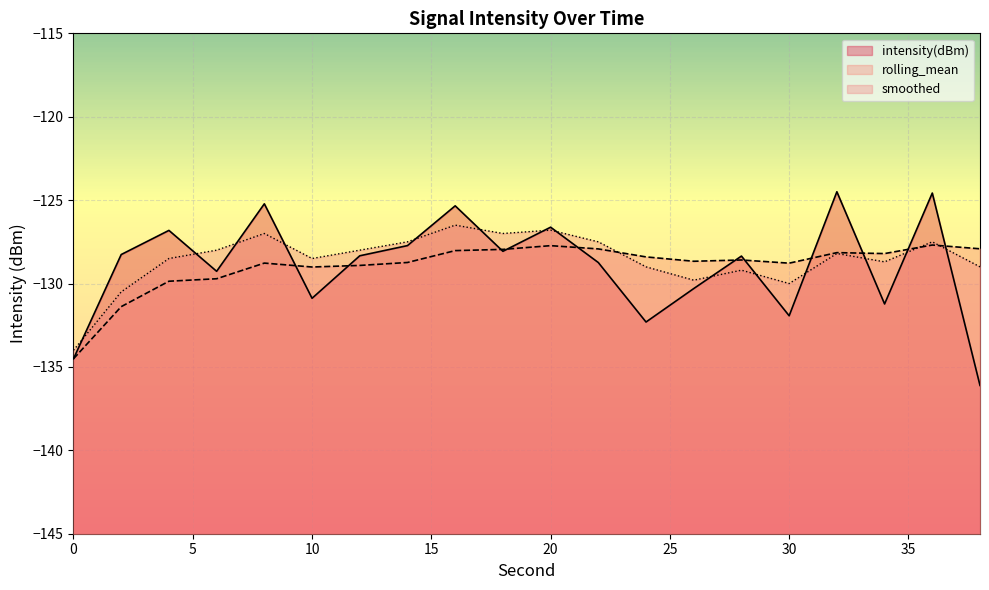

What is the lowest value of the rolling_mean series?

-134.5